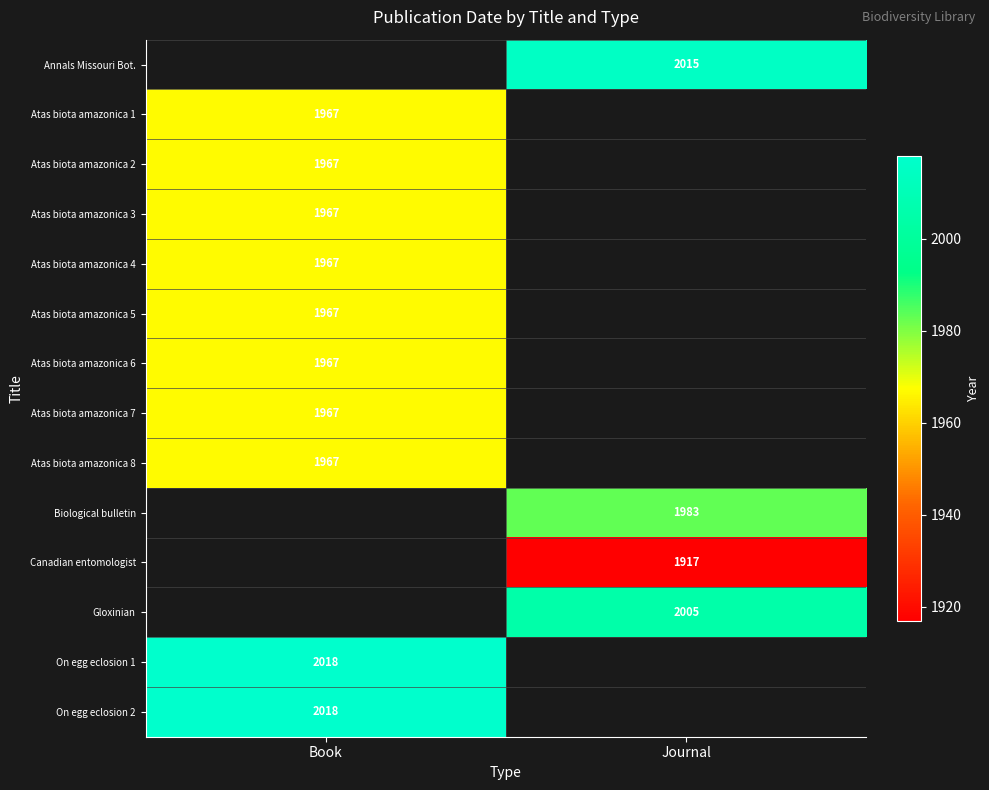

Is it true that Atas biota amazonica 2 equals 1967 at Book?

True